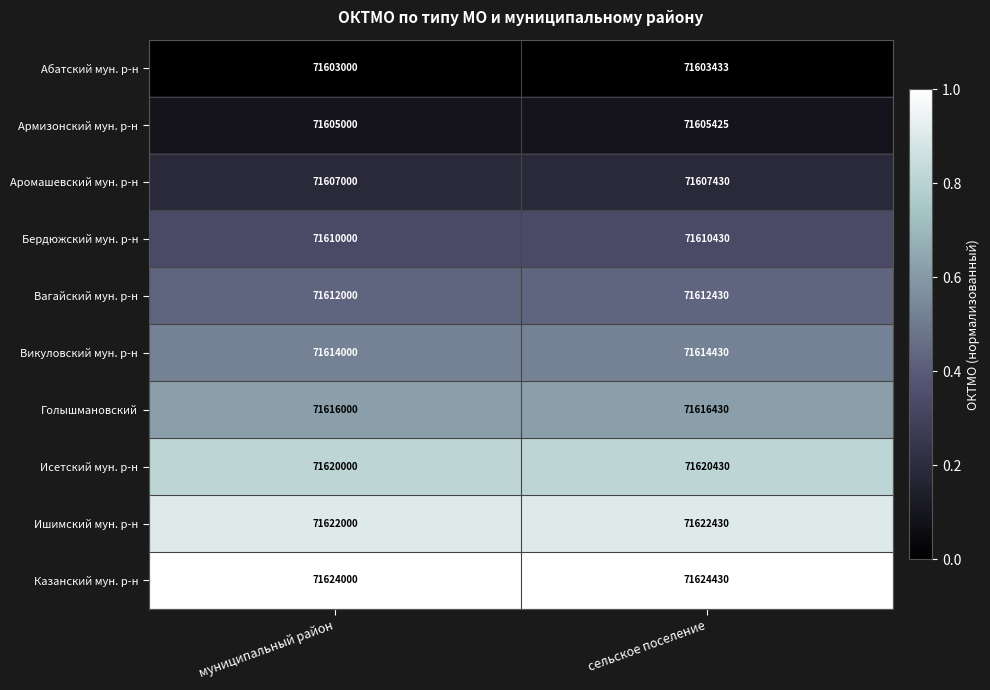

How many data points does each series have?

2